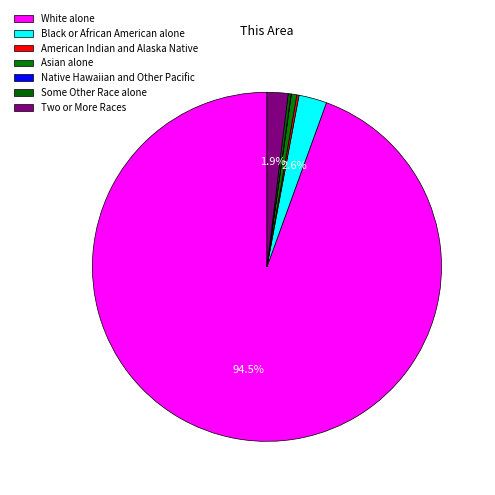

To the nearest percent, what portion does Two or More Races represent?

2%